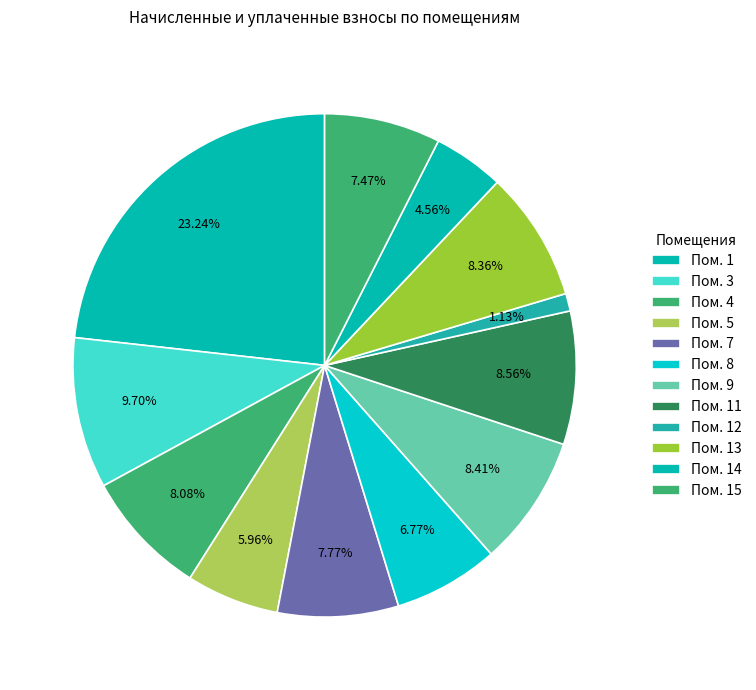

How many slices are in this pie chart?

12